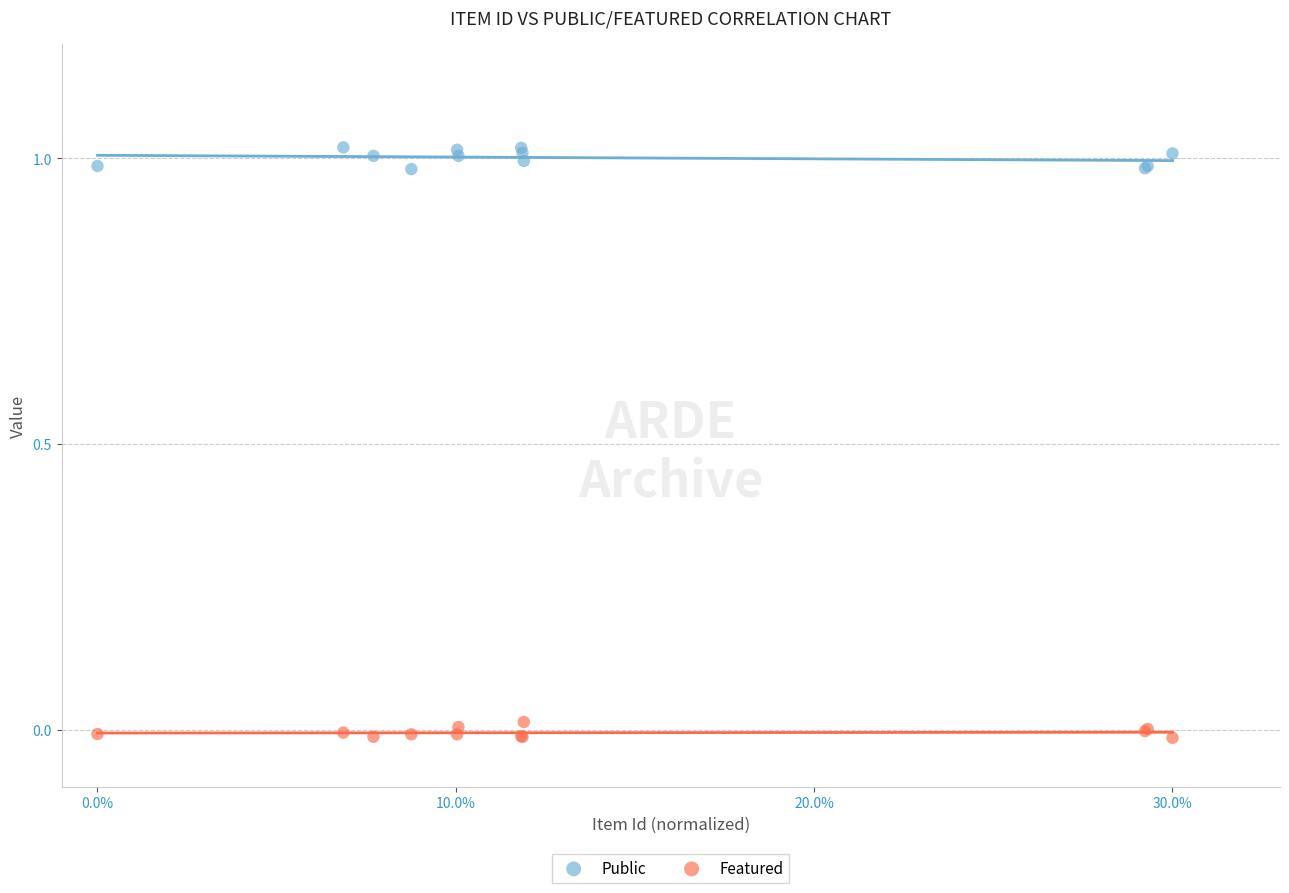

Which series reaches the minimum Y coordinate?

Featured